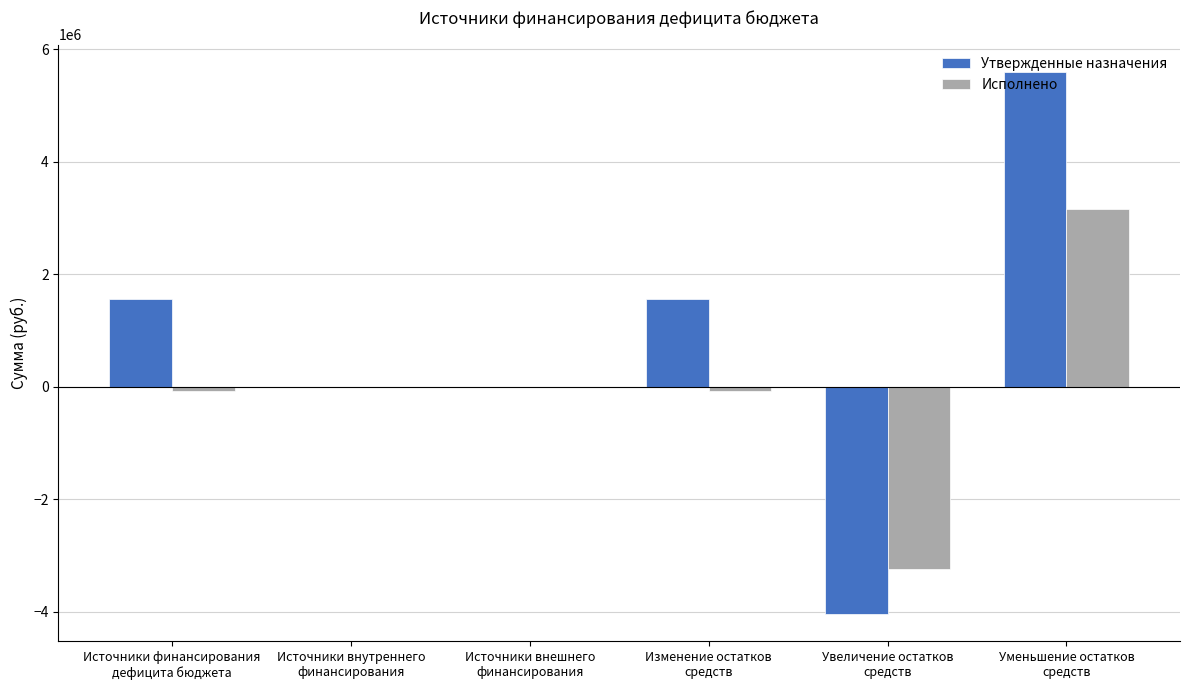

Which series has the largest range (max minus min)?

Утвержденные назначения